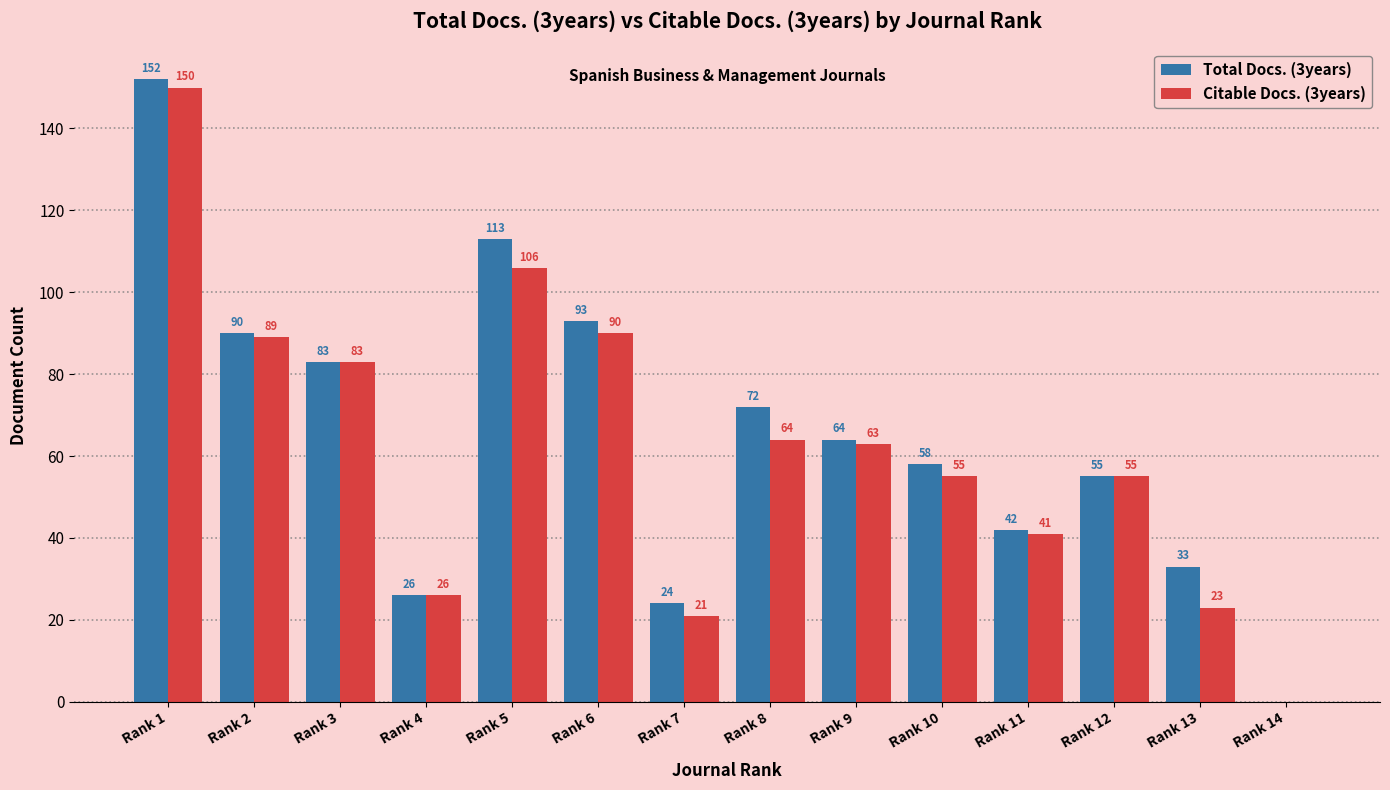

Where does the Total Docs. (3years) series first go above 64?

Rank 1